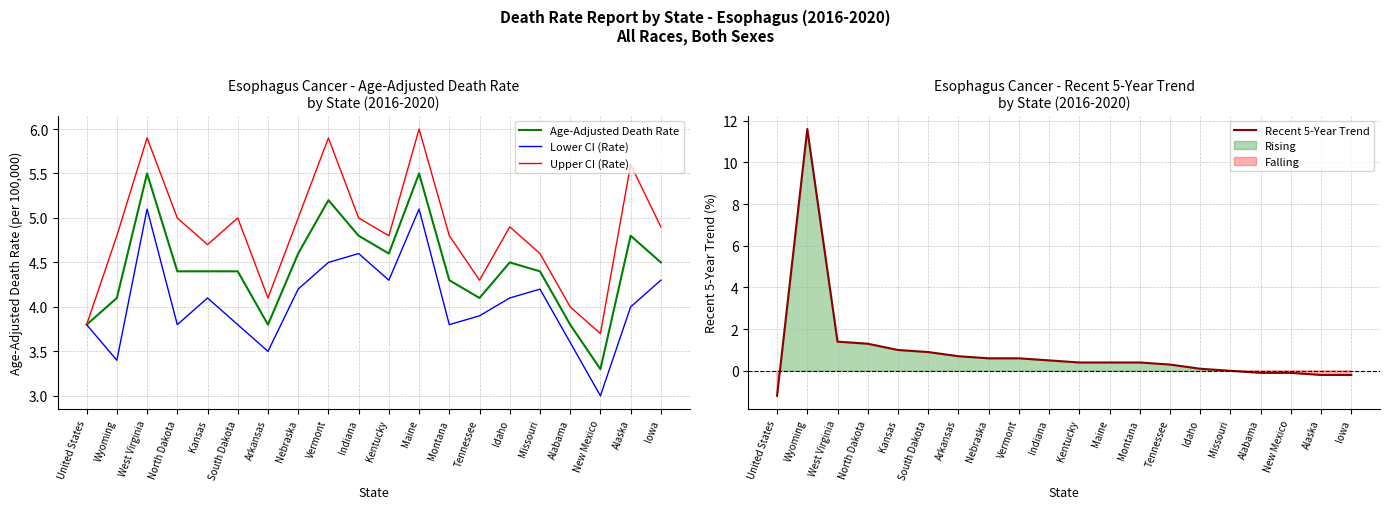

What is the maximum value for Upper CI (Rate)?

6.0